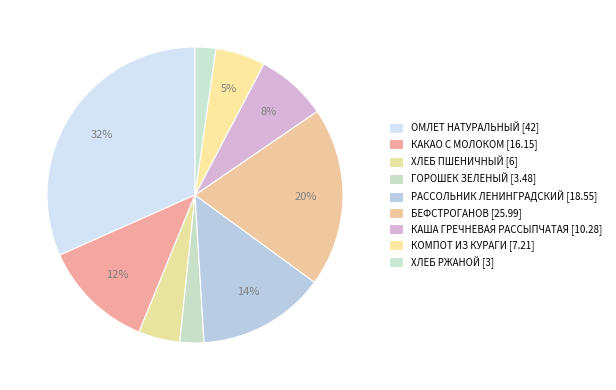

Is it true that КАША ГРЕЧНЕВАЯ РАССЫПЧАТАЯ is 8% of the pie?

True